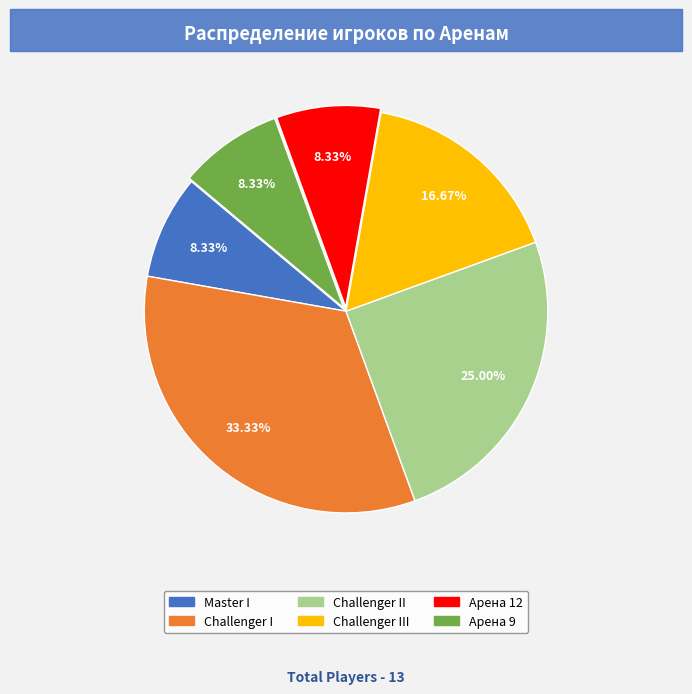

Count the number of slices in the pie.

6